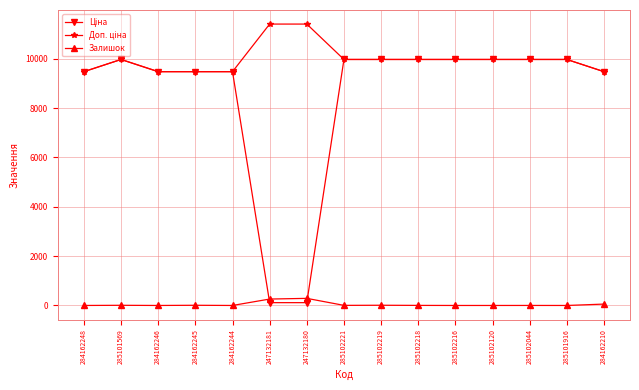

What is the difference between the highest and lowest values at 285102216?

9975.0